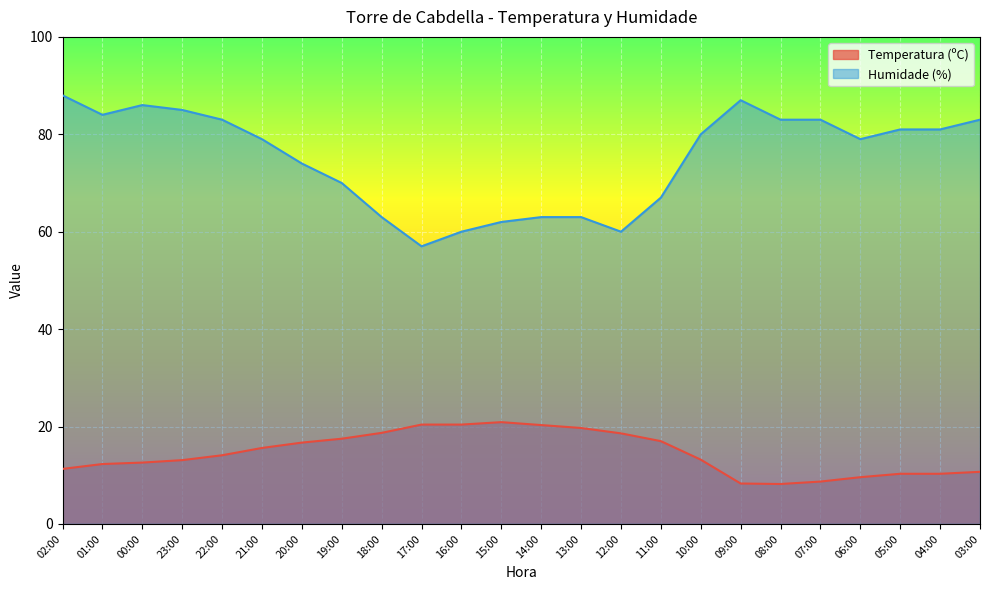

Which label corresponds to the largest value in the chart?

02:00